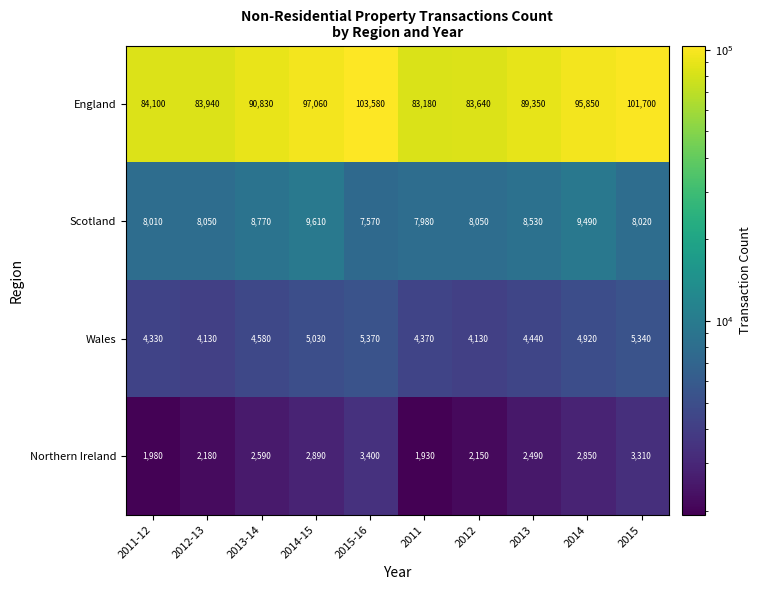

What is the total value across all series at 2015?

118370